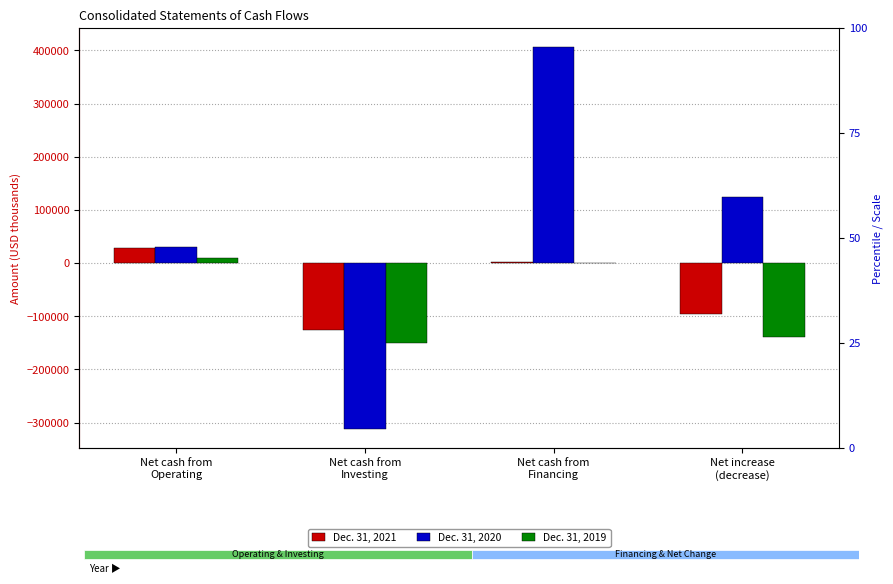

How many groups of bars are there?

4